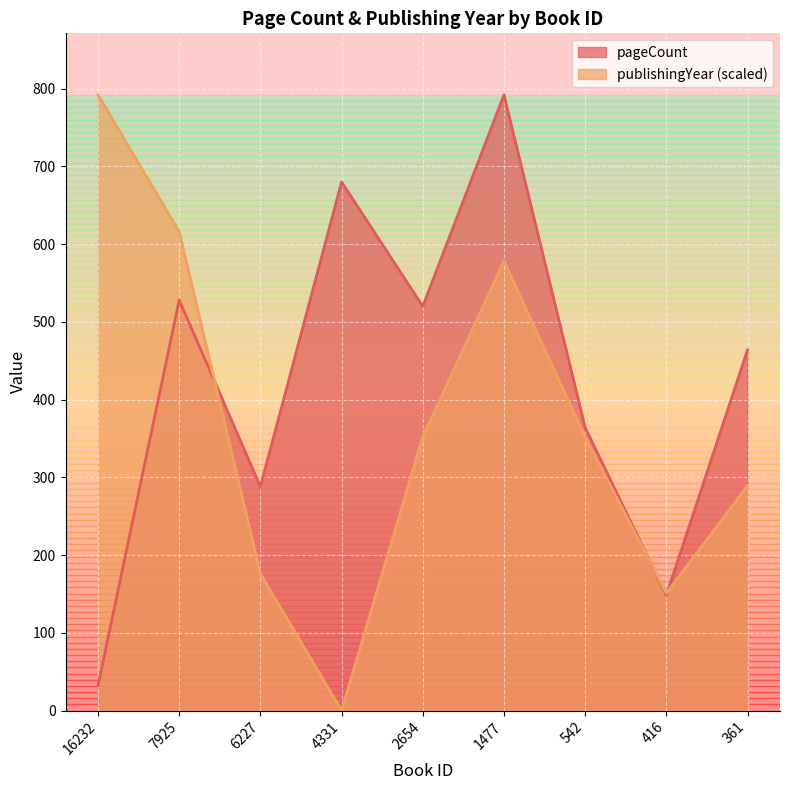

Is it true that pageCount equals 283.3 at 7925?

False